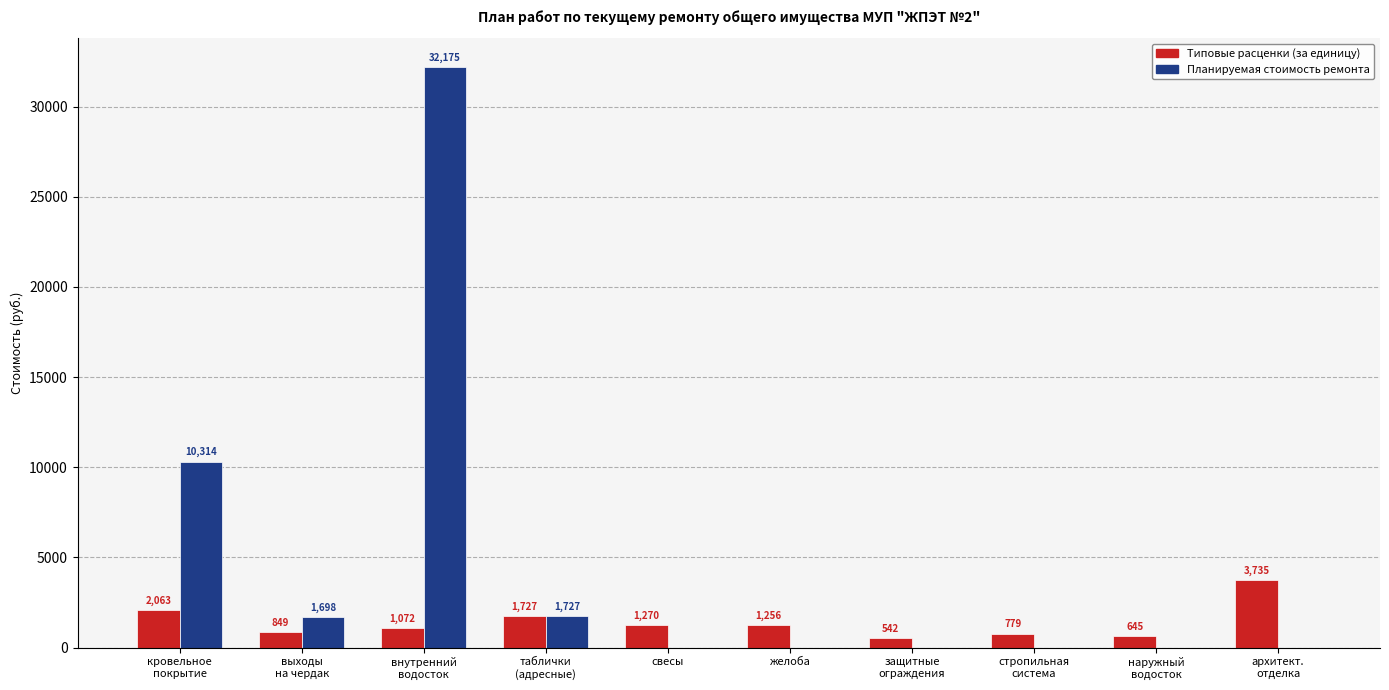

What is the total value across all series at стропильная
система?

778.8